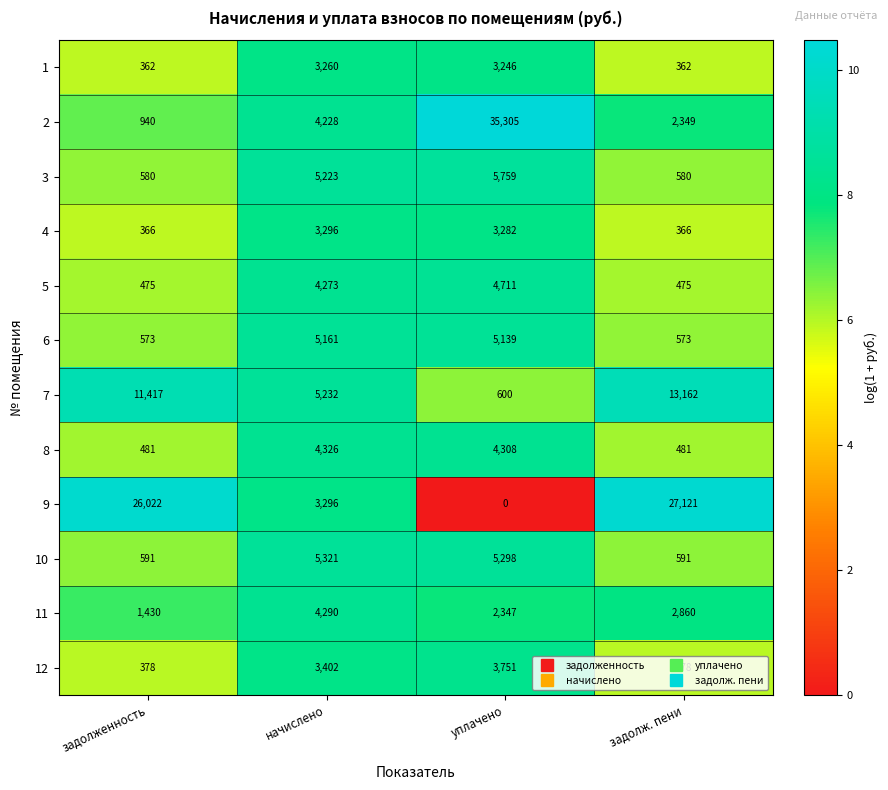

Where is 11 nearest to the value 2860?

задолж. пени